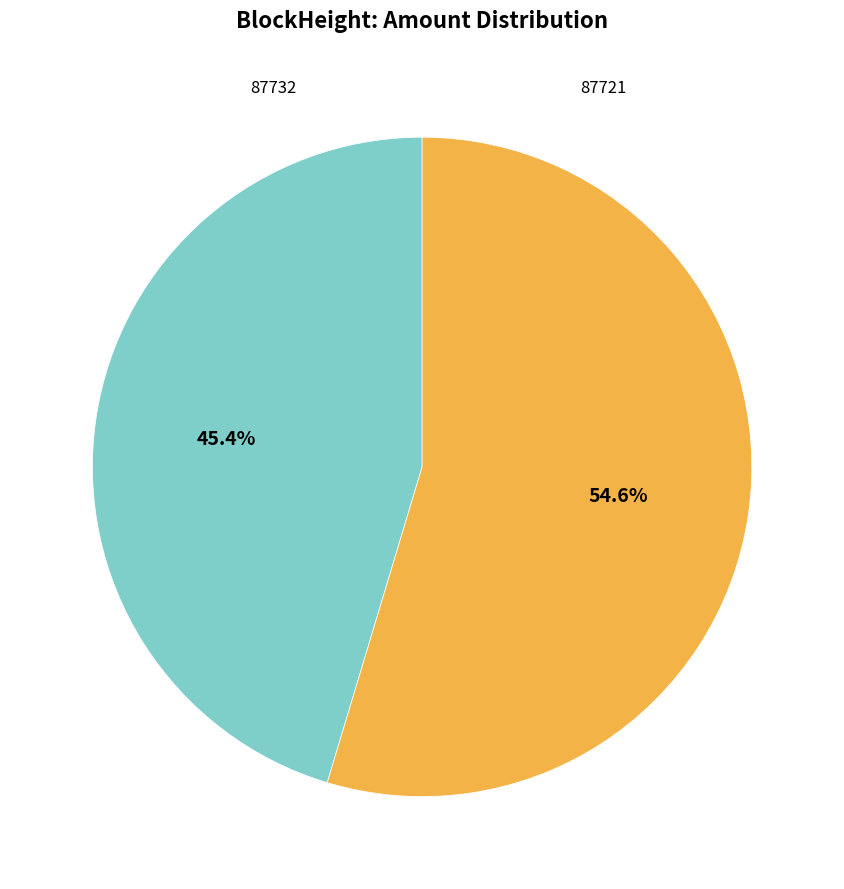

Does any single category account for the majority?

Yes